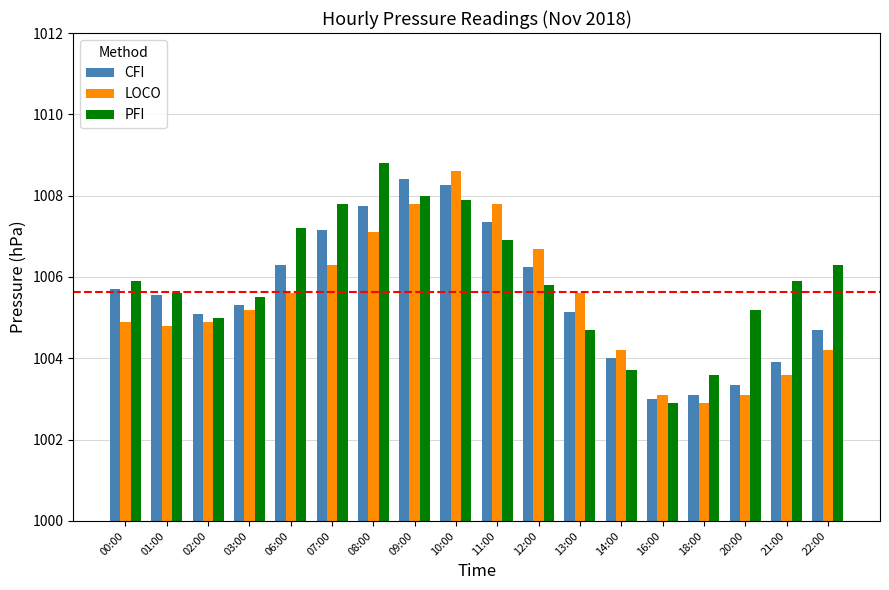

Is it true that LOCO equals 1005.6 at 13:00?

True